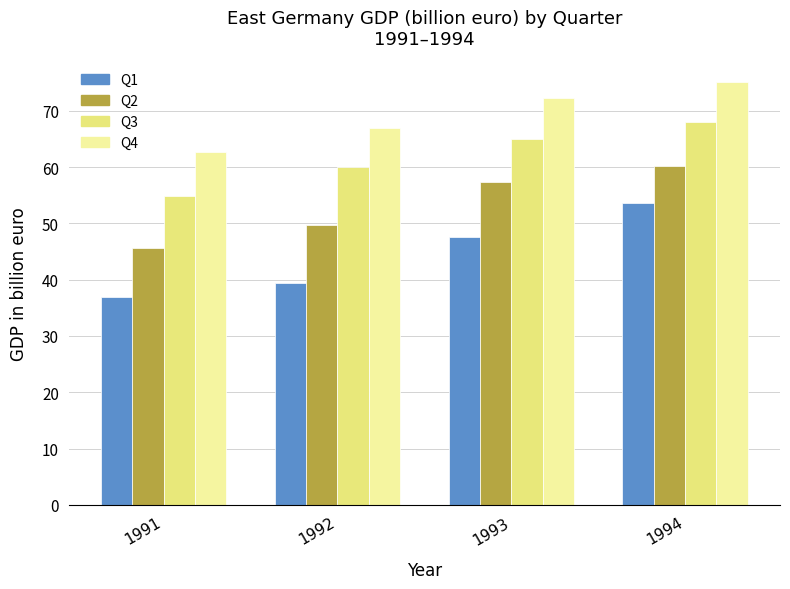

Which series has the largest total across all categories?

Q4